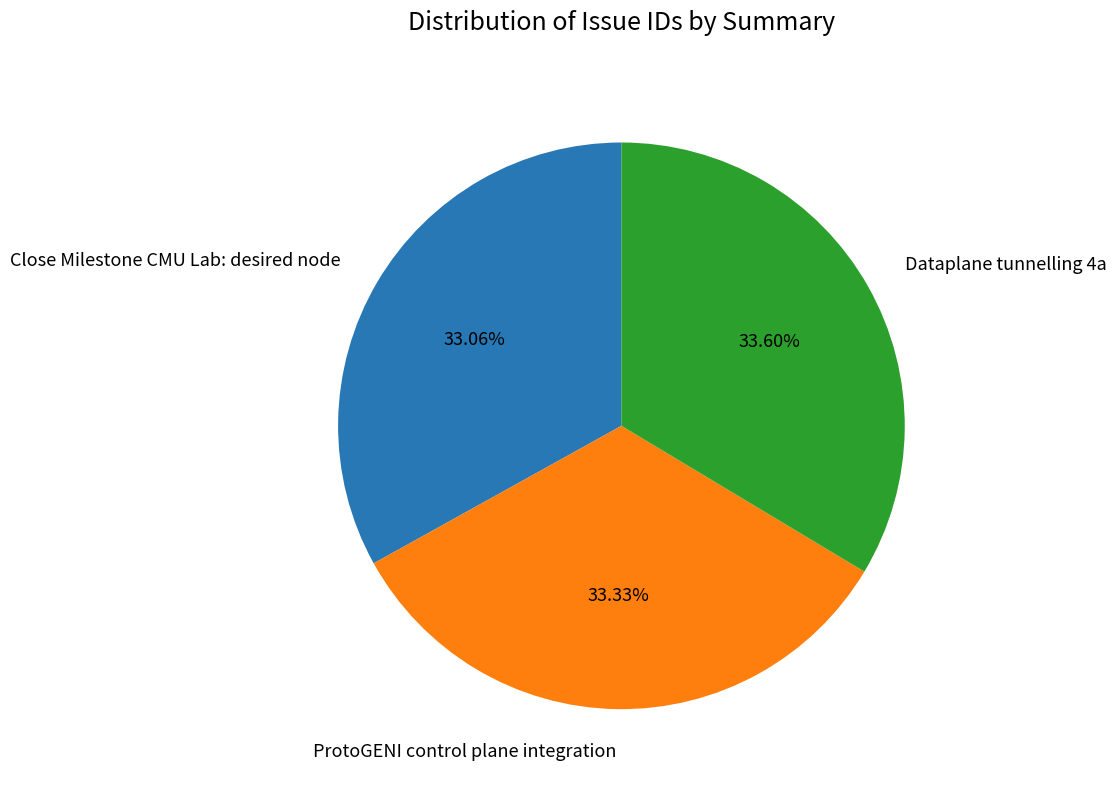

To the nearest percent, what portion does Close Milestone CMU Lab: desired node represent?

33%